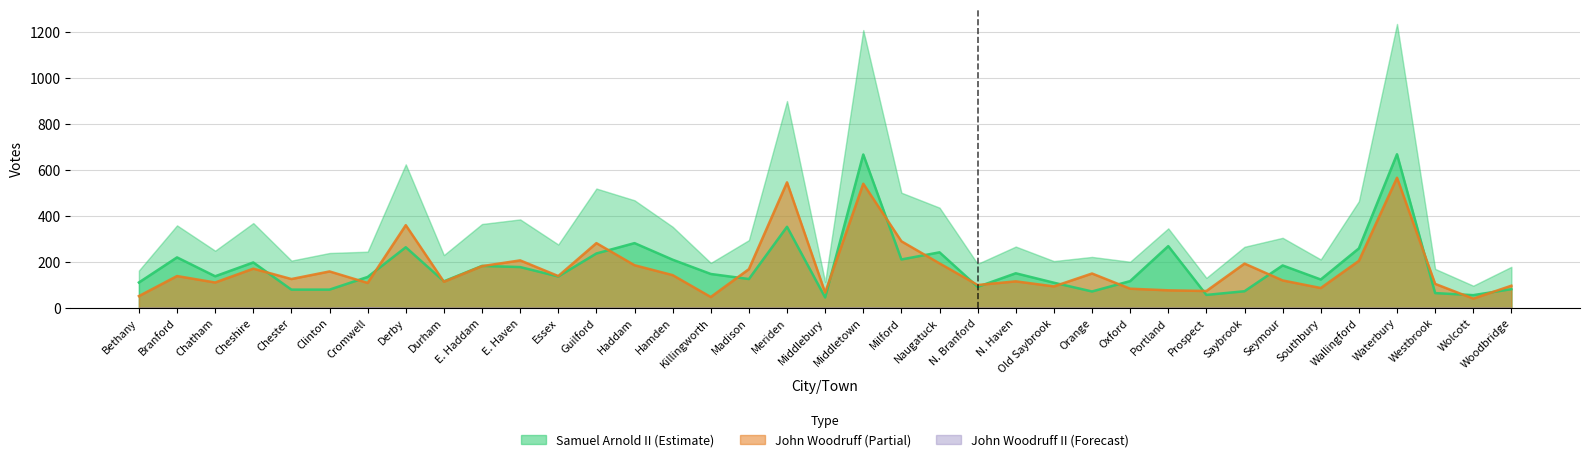

What is the maximum value shown in the chart?

668